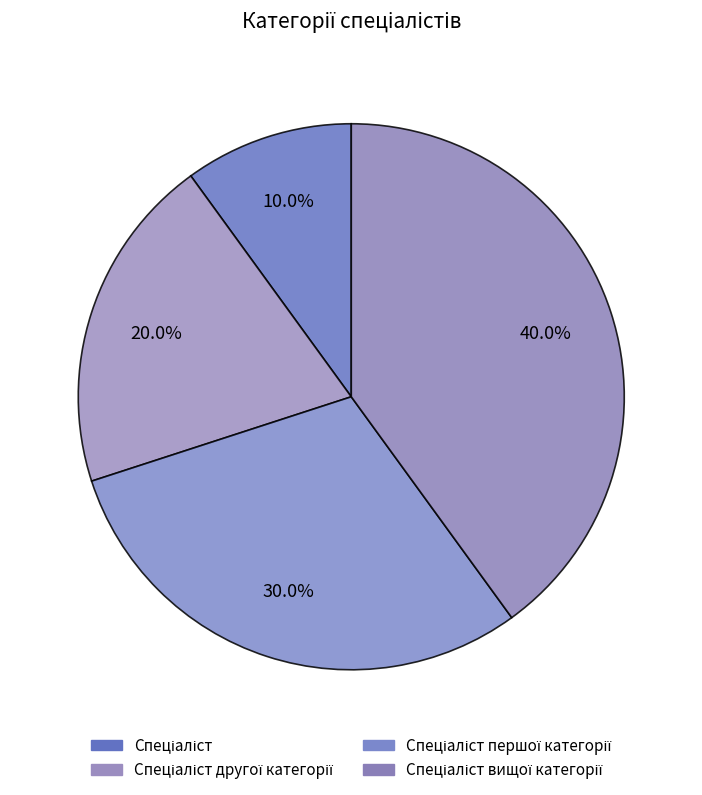

Count the number of slices in the pie.

4